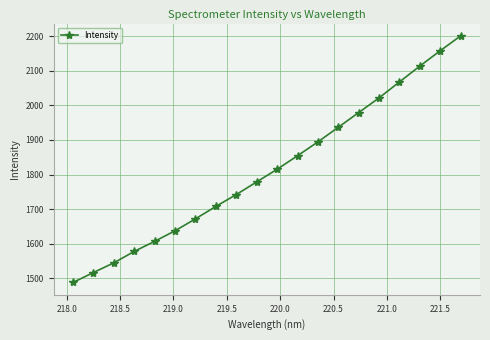

What is the average value?

1815.6